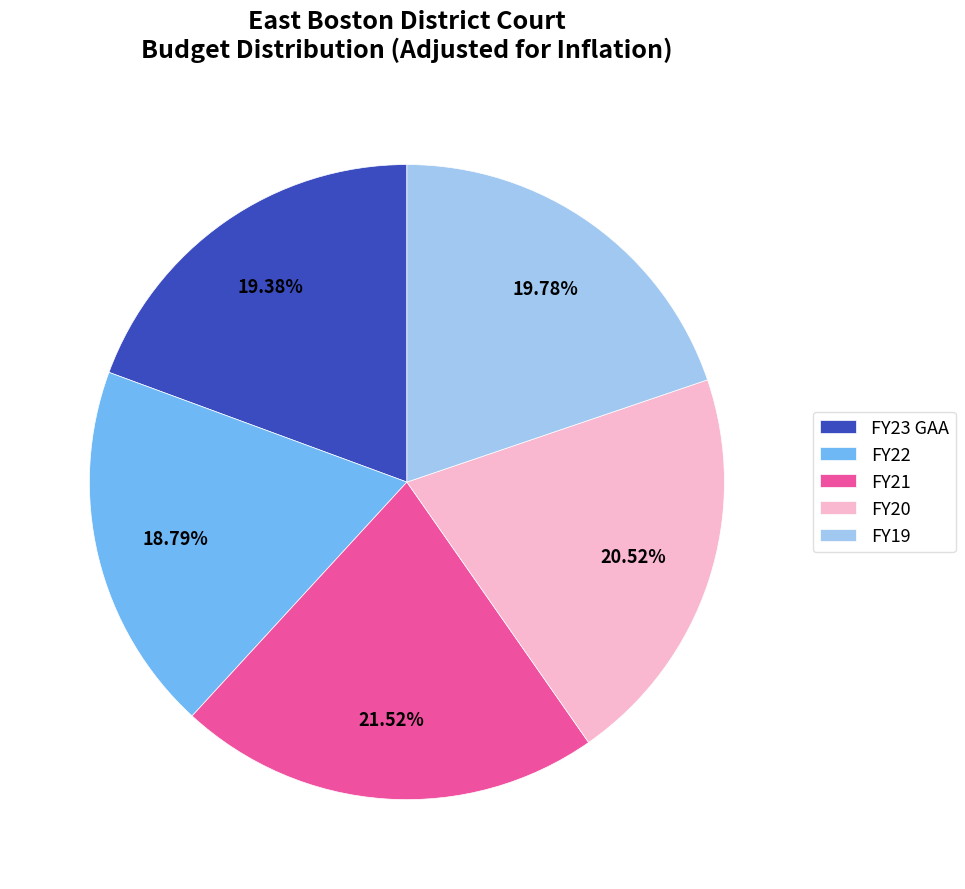

Does any single category account for the majority?

No